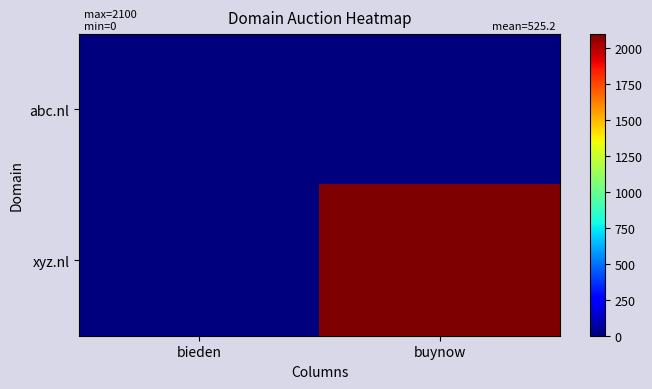

What is the total value across all series at bieden?

1